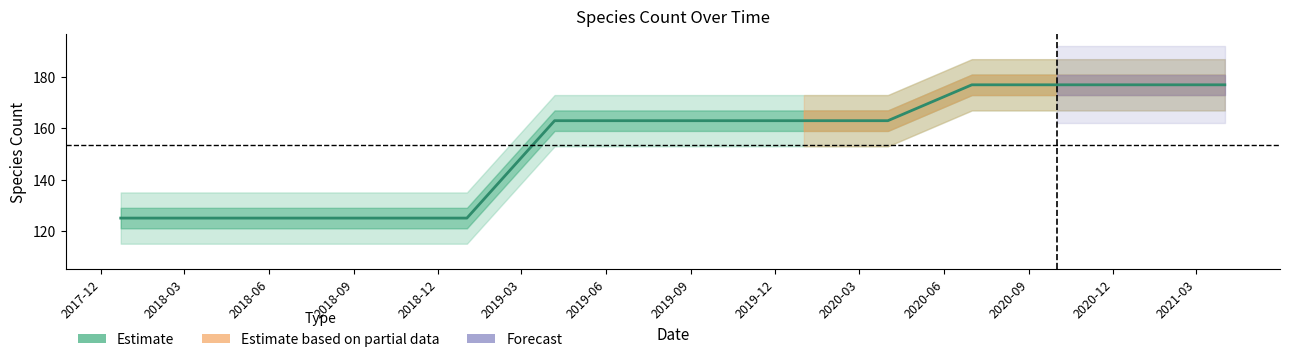

Between 2020-03 and 2019-09, which is larger?

2020-03